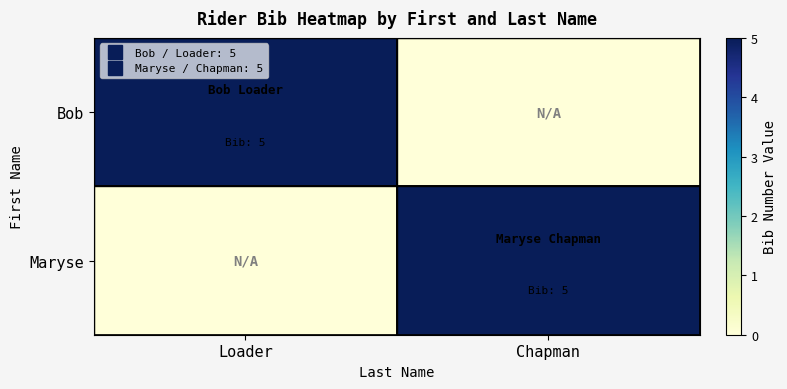

Which series has the largest total across all categories?

Bob